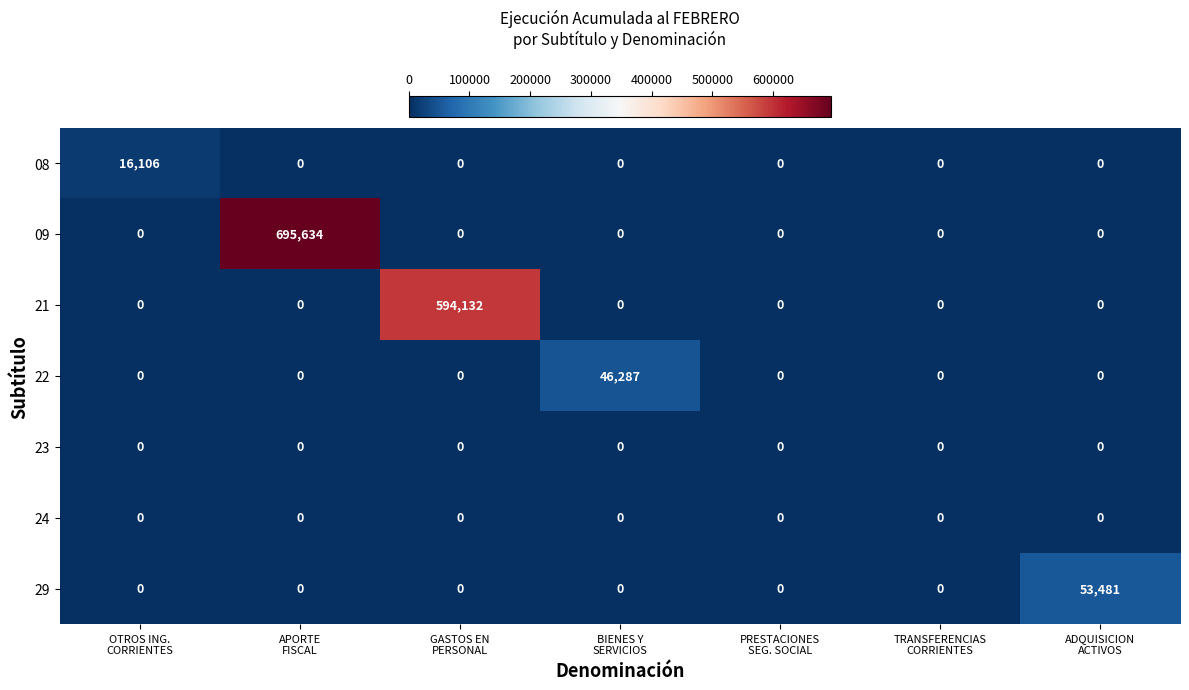

Which series has the widest spread of values?

09